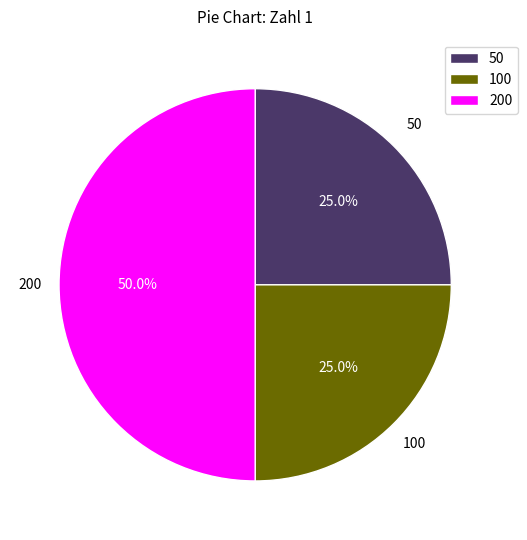

What is the largest slice in the pie chart?

200